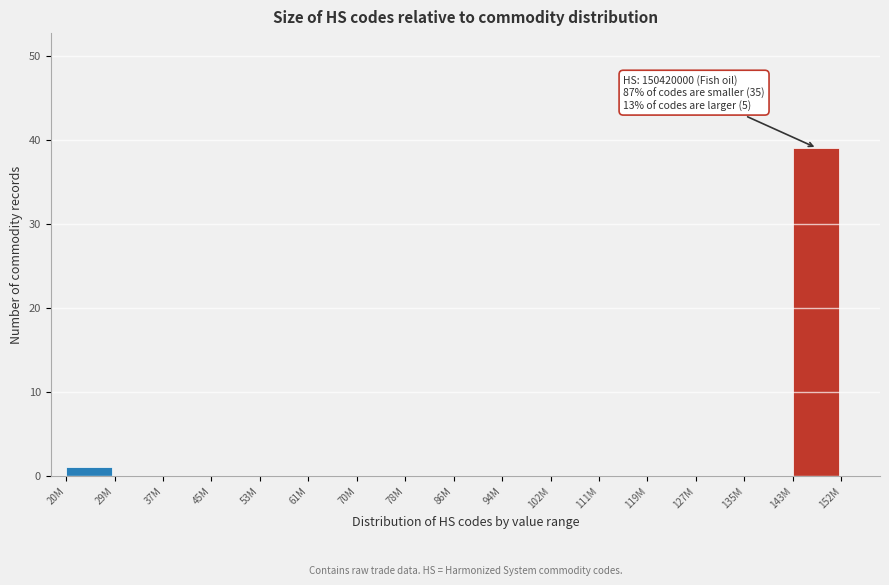

Reading right to left, extract all data points from this chart.

143M=39	135M=0	127M=0	119M=0	111M=0	102M=0	94M=0	86M=0	78M=0	70M=0	61M=0	53M=0	45M=0	37M=0	29M=0	20M=1